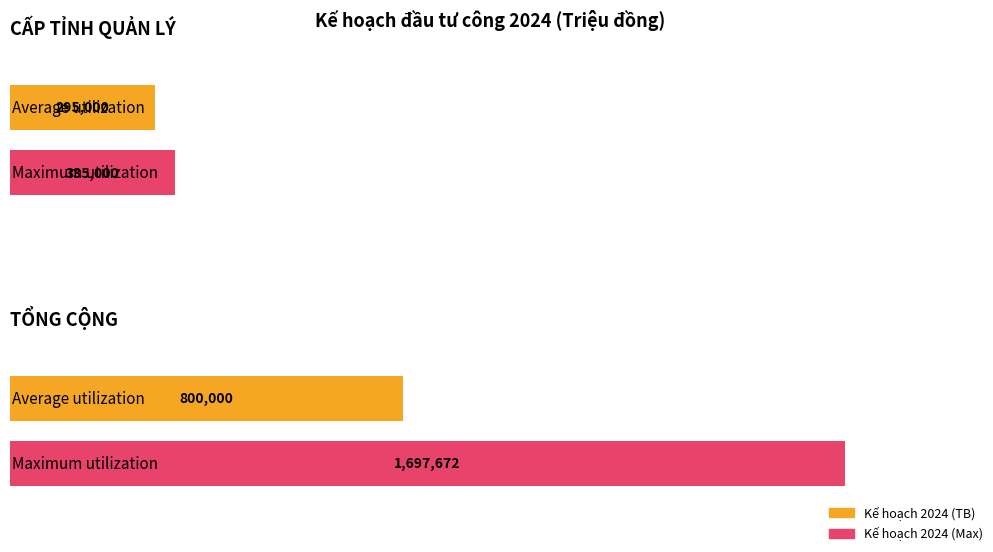

Reading right to left, what are all the values shown in this chart?

Average utilization: 800000	295000
Maximum utilization: 1697672	335000